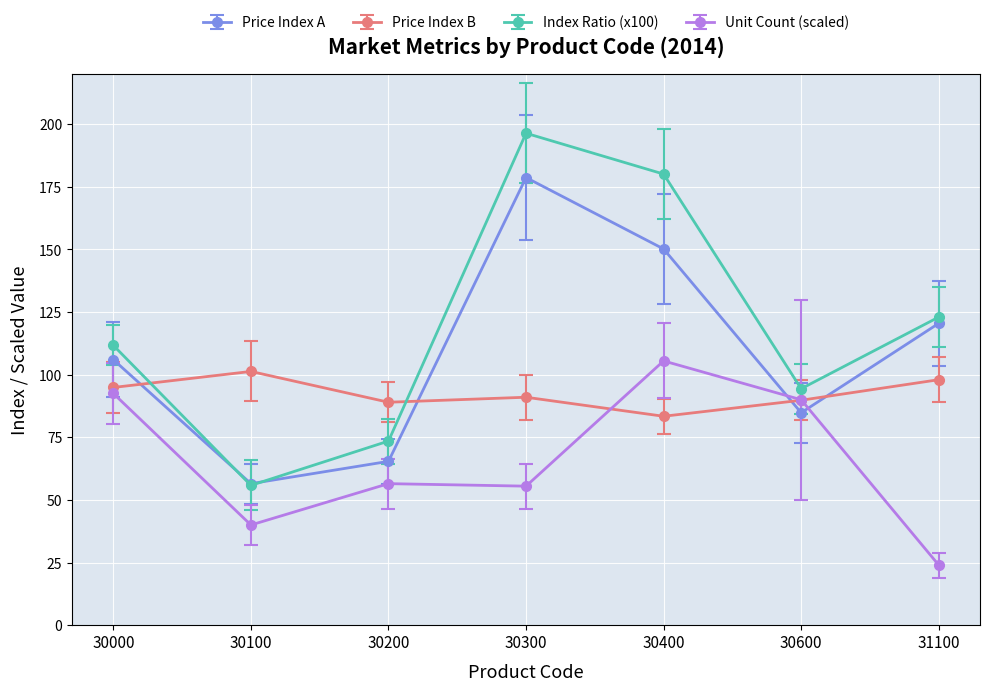

What is the difference between the second highest and minimum values in the Price Index B series?

14.6